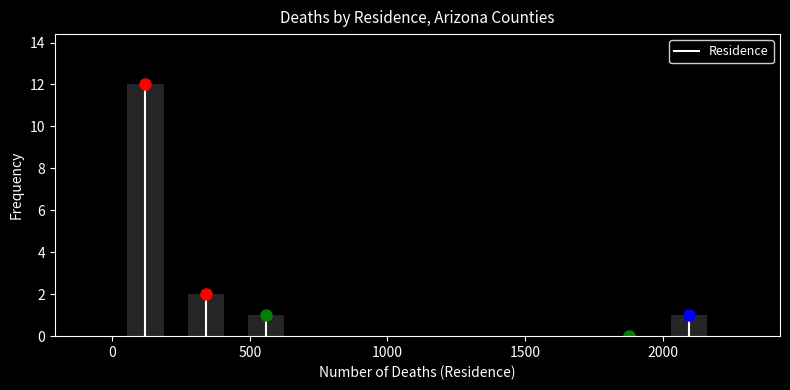

What is the height of the bar covering 250 to 450 on the x-axis? Neither the bar edges nor the heights are printed on the chart, so give them approximately, as read against the axes.

2